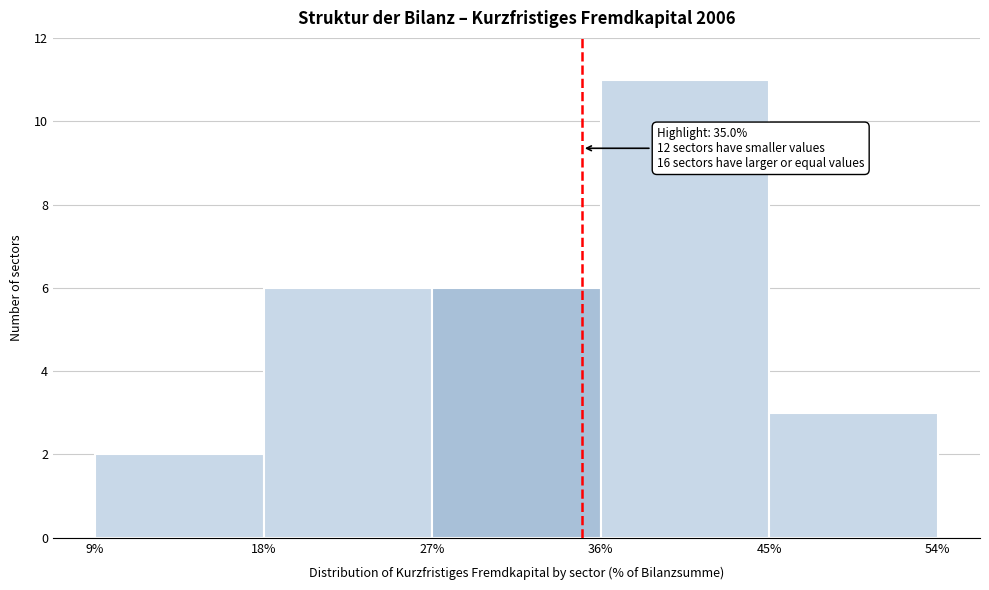

Over which range of the x-axis is the bar tallest?

36% to 45%